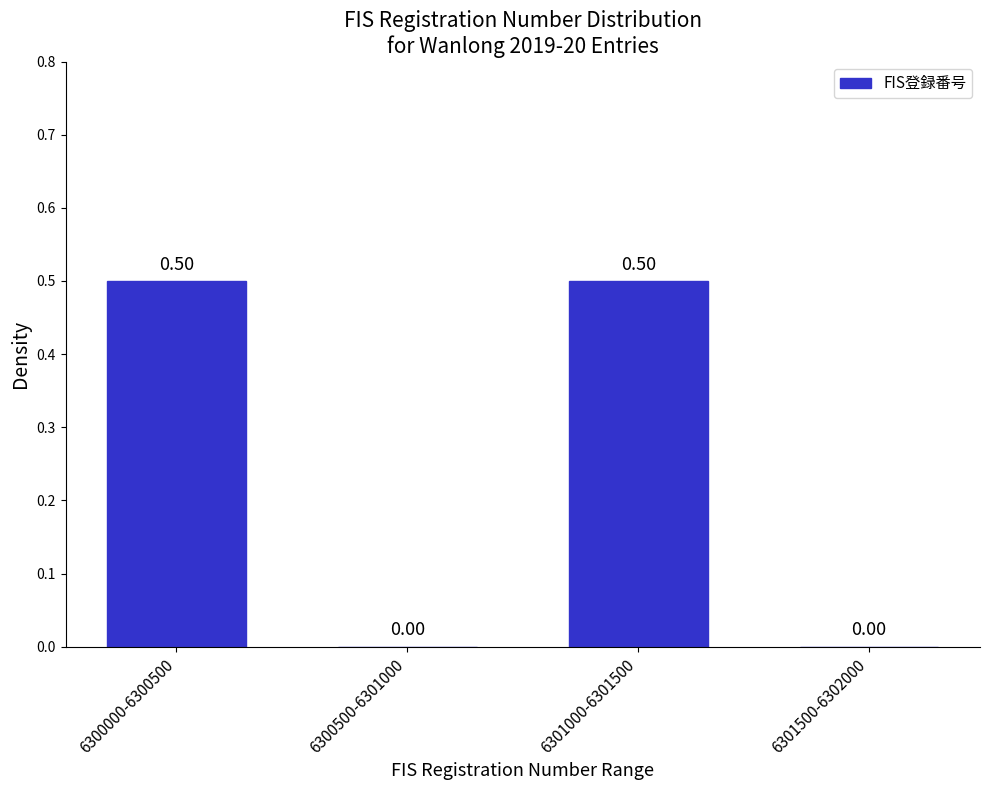

What is the sum of the values at 6301000-6301500 and 6300500-6301000?

0.5